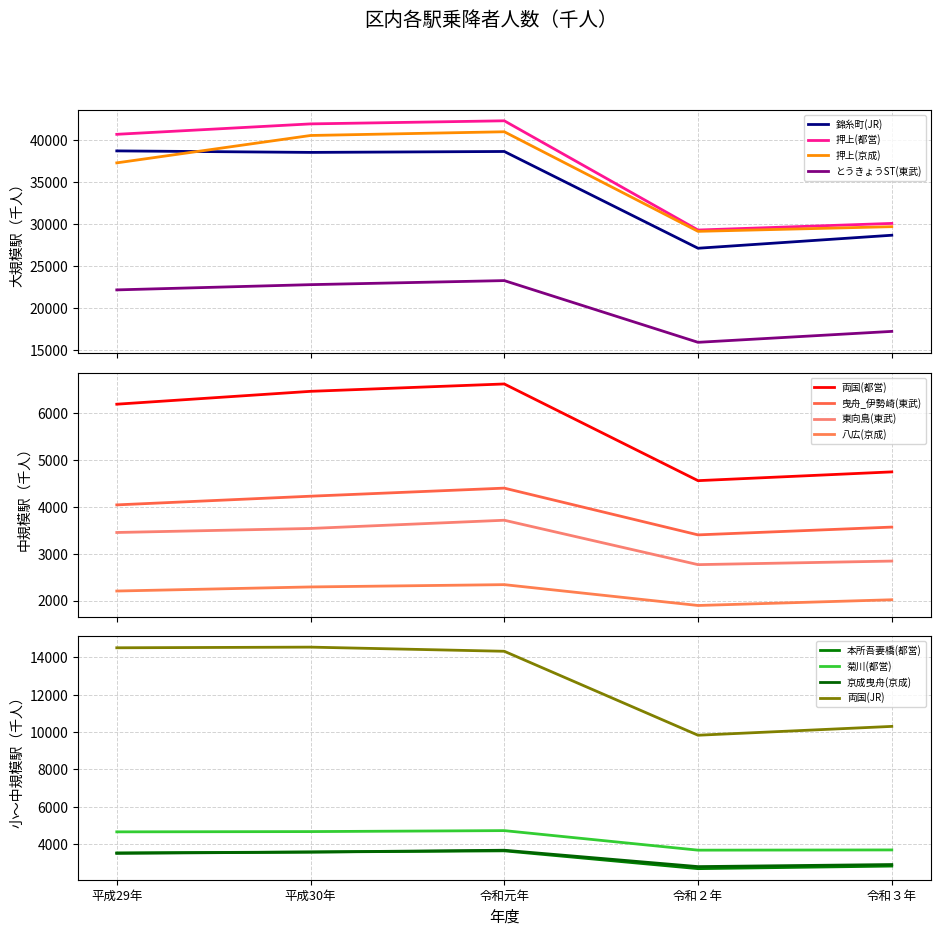

What is the sum of all 押上(都営) values?

184441